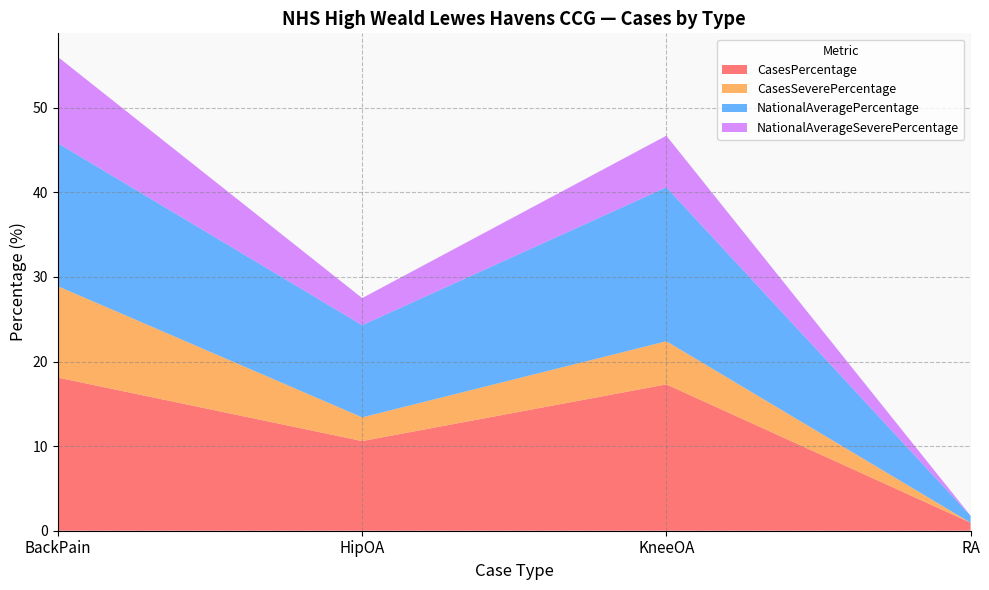

At which category is the sum across all series the highest?

BackPain